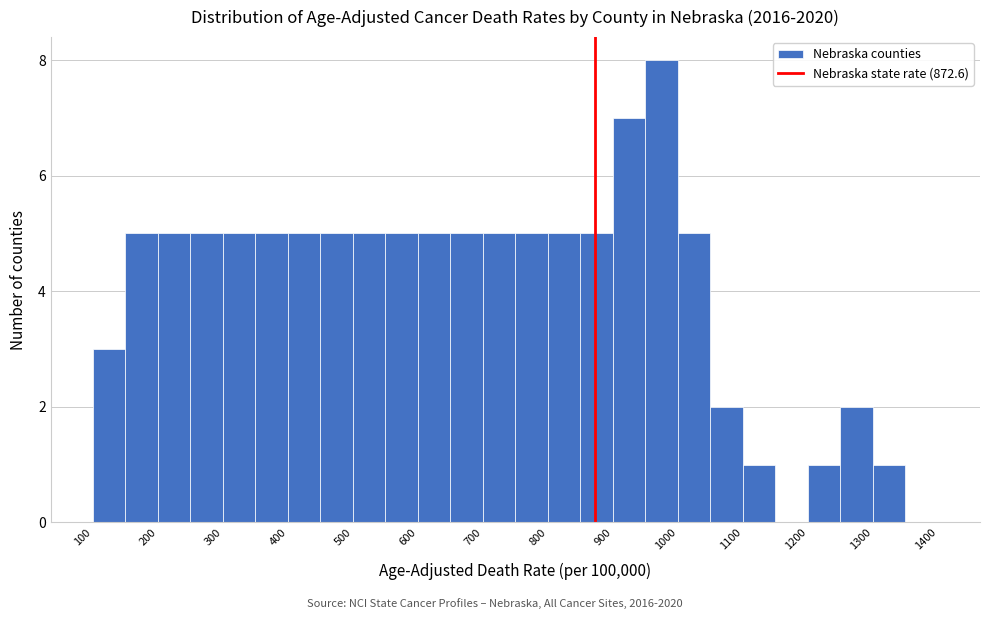

Reading left to right, list every bar in this chart as the range it spans on the x-axis followed by its height. The values are not printed on the chart, so give them approximately, as read against the axis.

100 to 150: 3
150 to 200: 5
200 to 250: 5
250 to 300: 5
300 to 350: 5
350 to 400: 5
400 to 450: 5
450 to 500: 5
500 to 550: 5
550 to 600: 5
600 to 650: 5
650 to 700: 5
700 to 750: 5
750 to 800: 5
800 to 850: 5
850 to 900: 5
900 to 950: 7
950 to 1000: 8
1000 to 1050: 5
1050 to 1100: 2
1100 to 1150: 1
1150 to 1200: 0
1200 to 1250: 1
1250 to 1300: 2
1300 to 1350: 1
1350 to 1400: 0